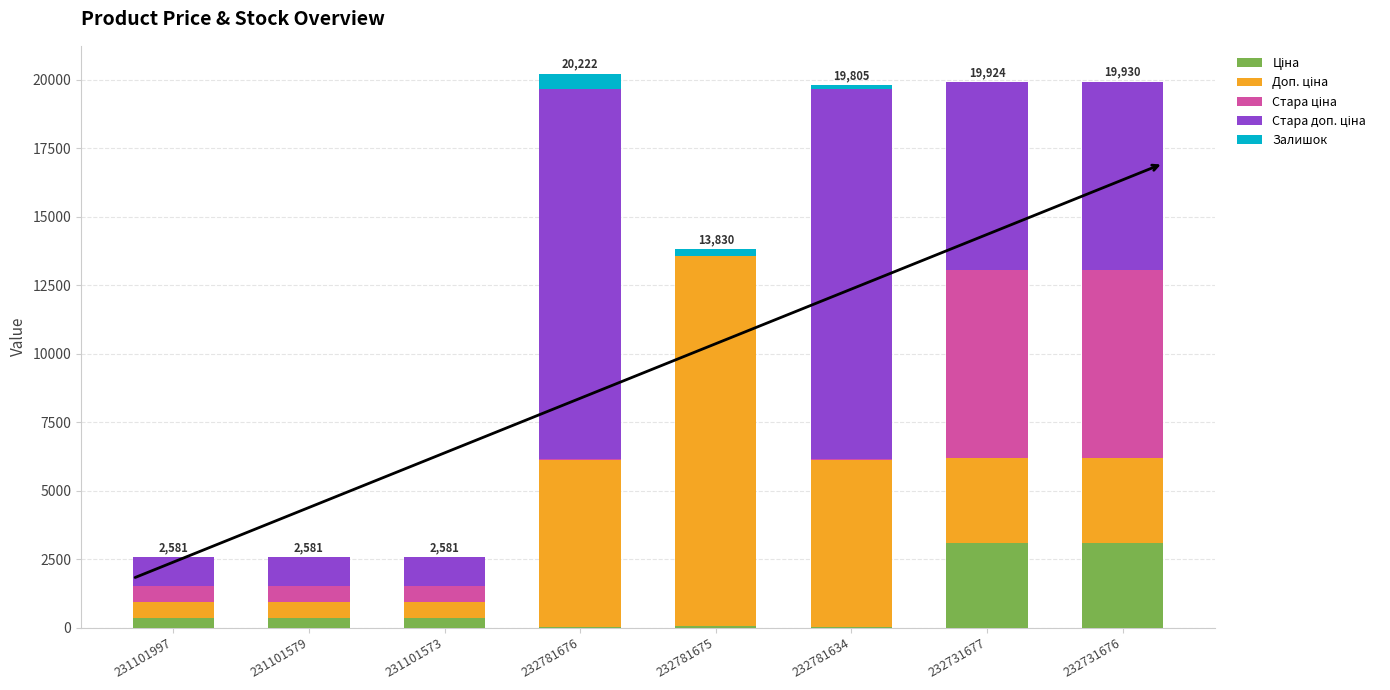

Does the chart contain stacked bars?

Yes